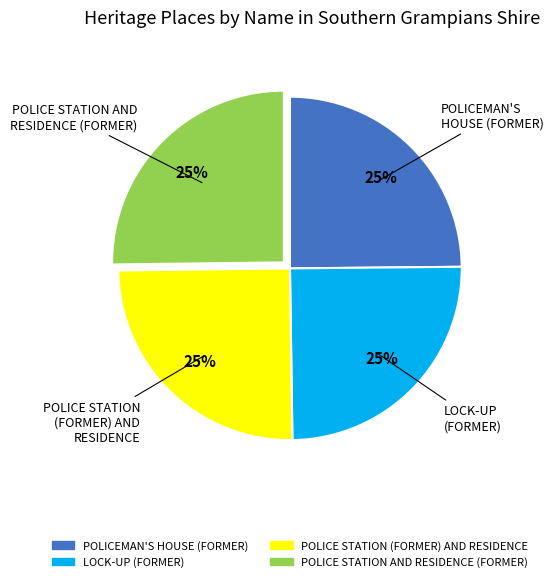

Is there any slice that represents more than half of the pie?

No